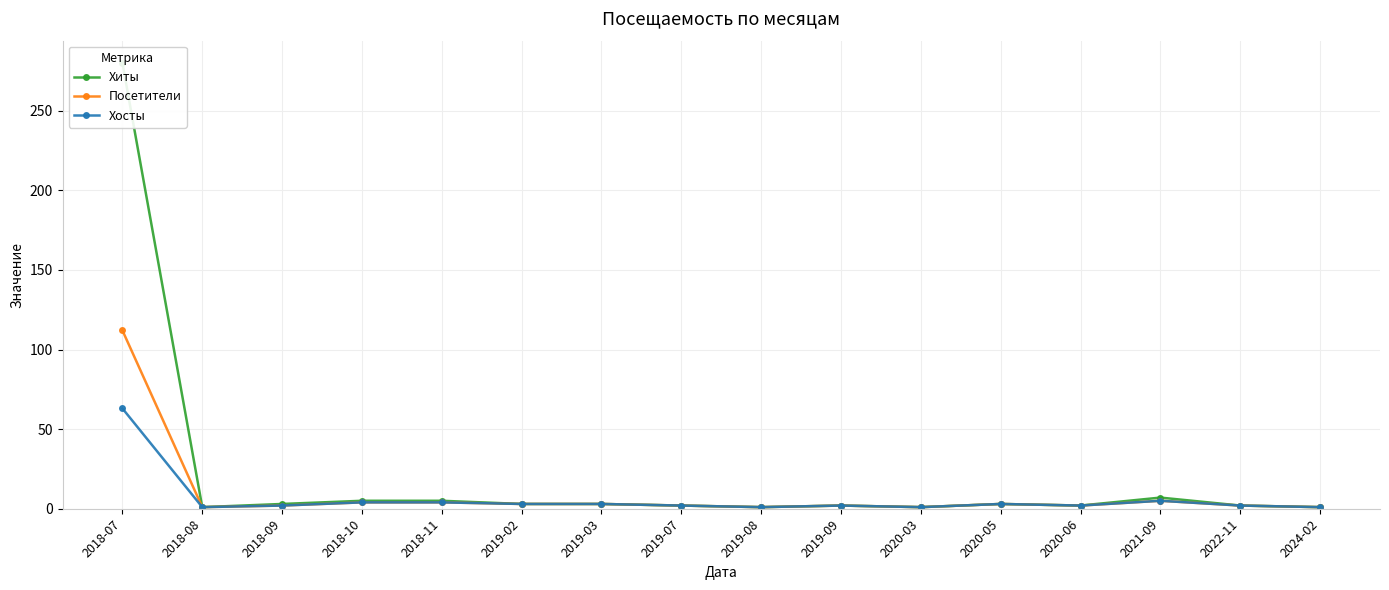

What is the difference between the maximum and second lowest values in the Хосты series?

62